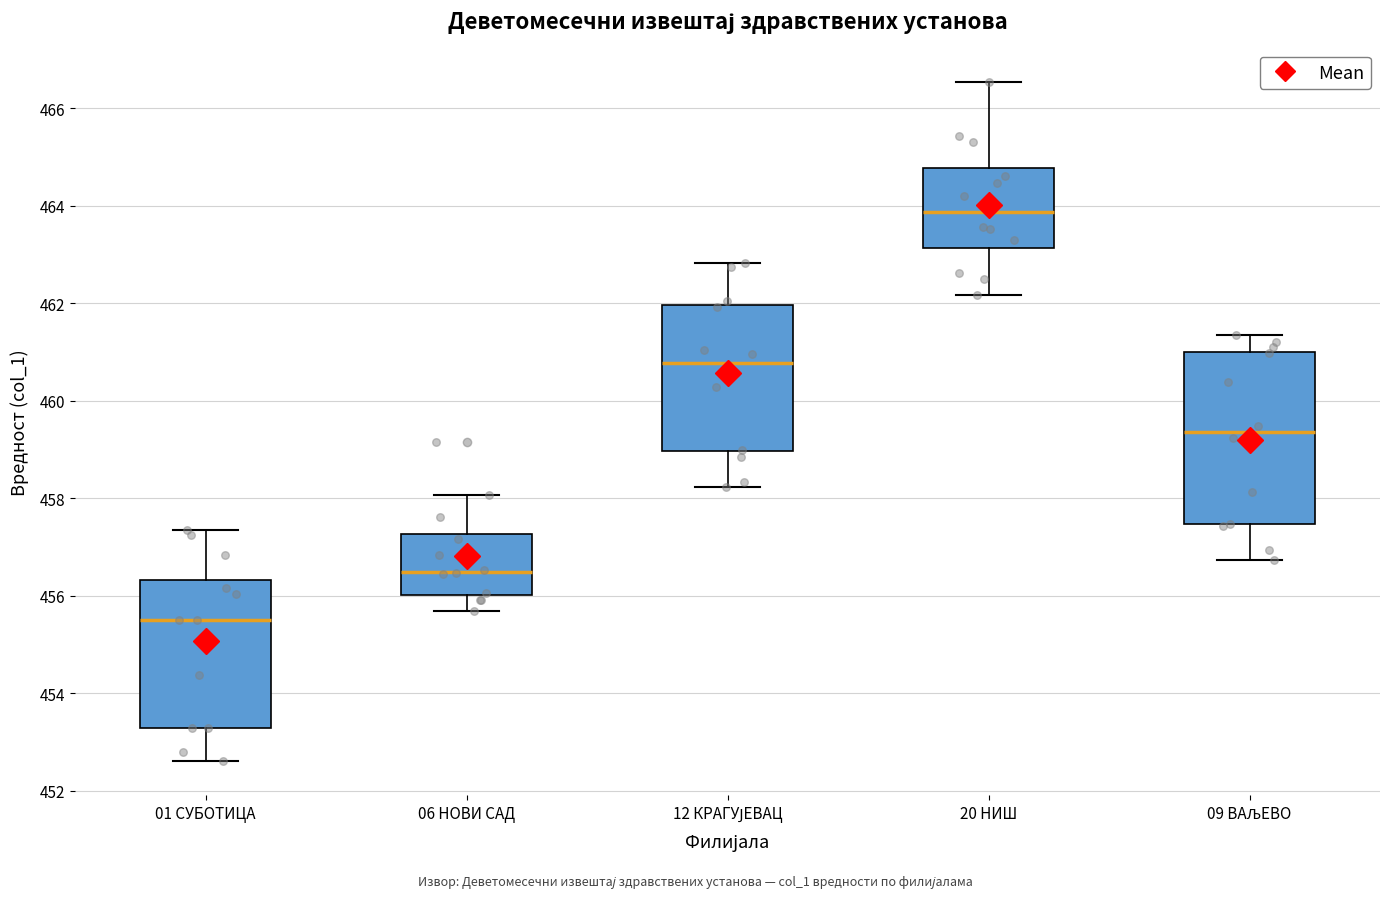

Where does the lower whisker of the box for 12 КРАГУЈЕВАЦ end on the y-axis? The values are not printed on the chart, so give them approximately, as read against the axis.

458.2